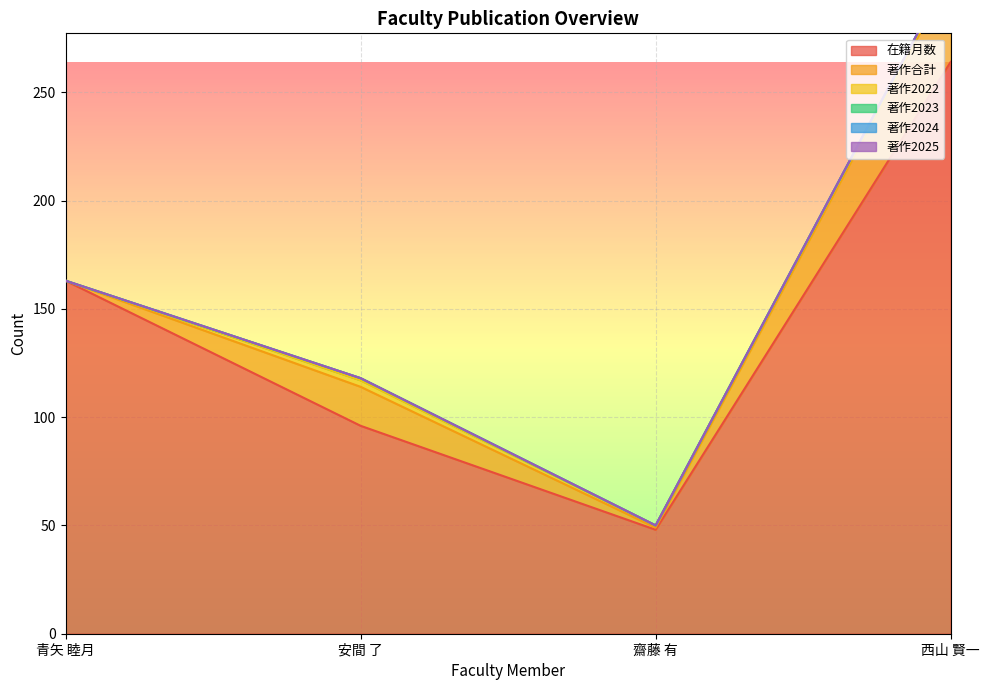

What is the label of the 2nd point from the left?

安間 了